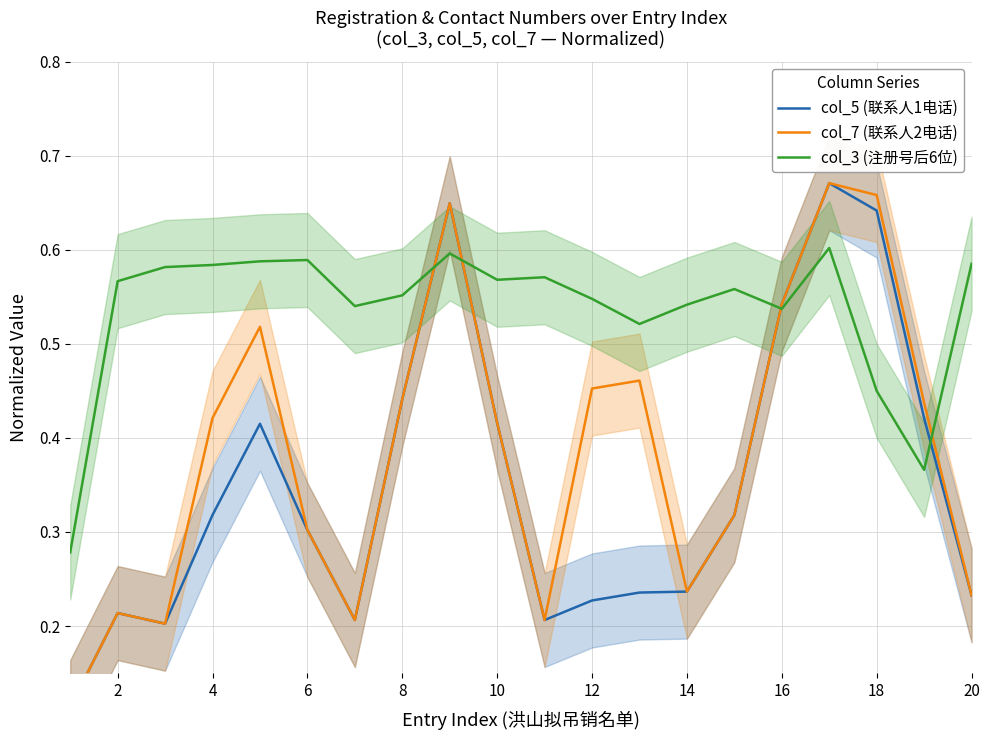

Is it true that col_3 (注册号后6位) equals 0.9 at 10?

False